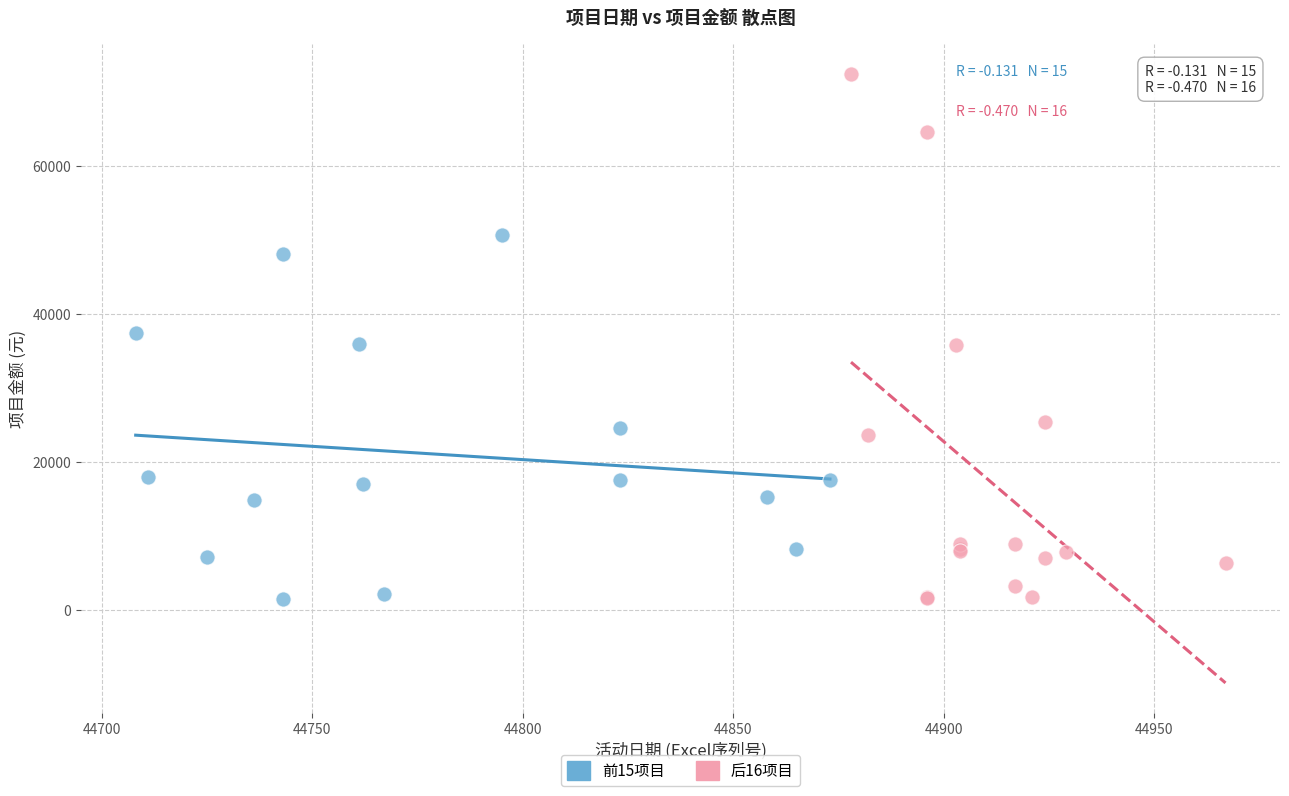

Which series reaches the maximum Y coordinate?

后16项目